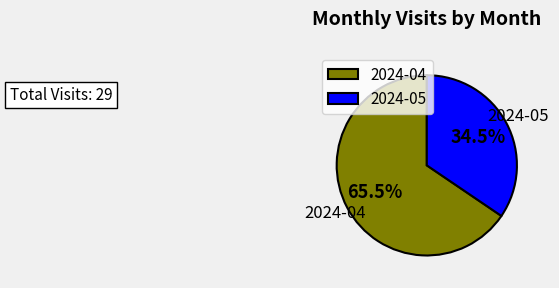

What percentage do 2024-05 and 2024-04 together represent?

100.0%